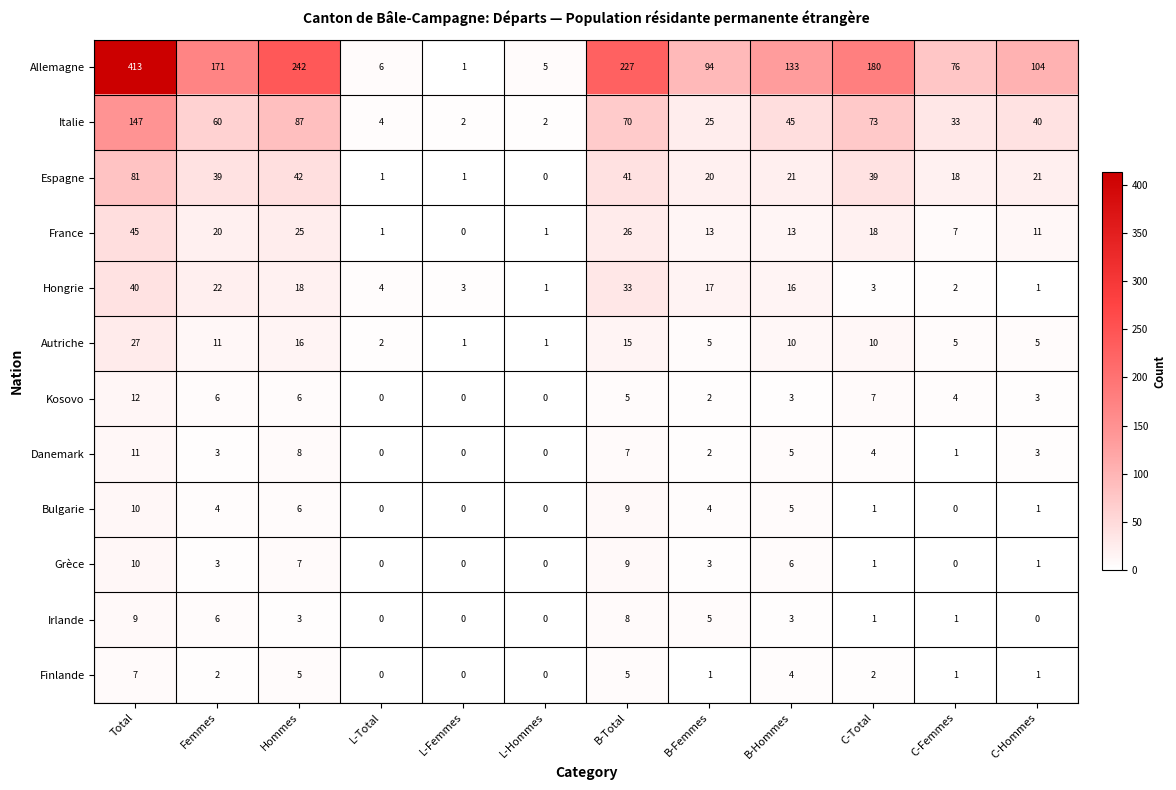

Which series has the largest total across all categories?

Allemagne